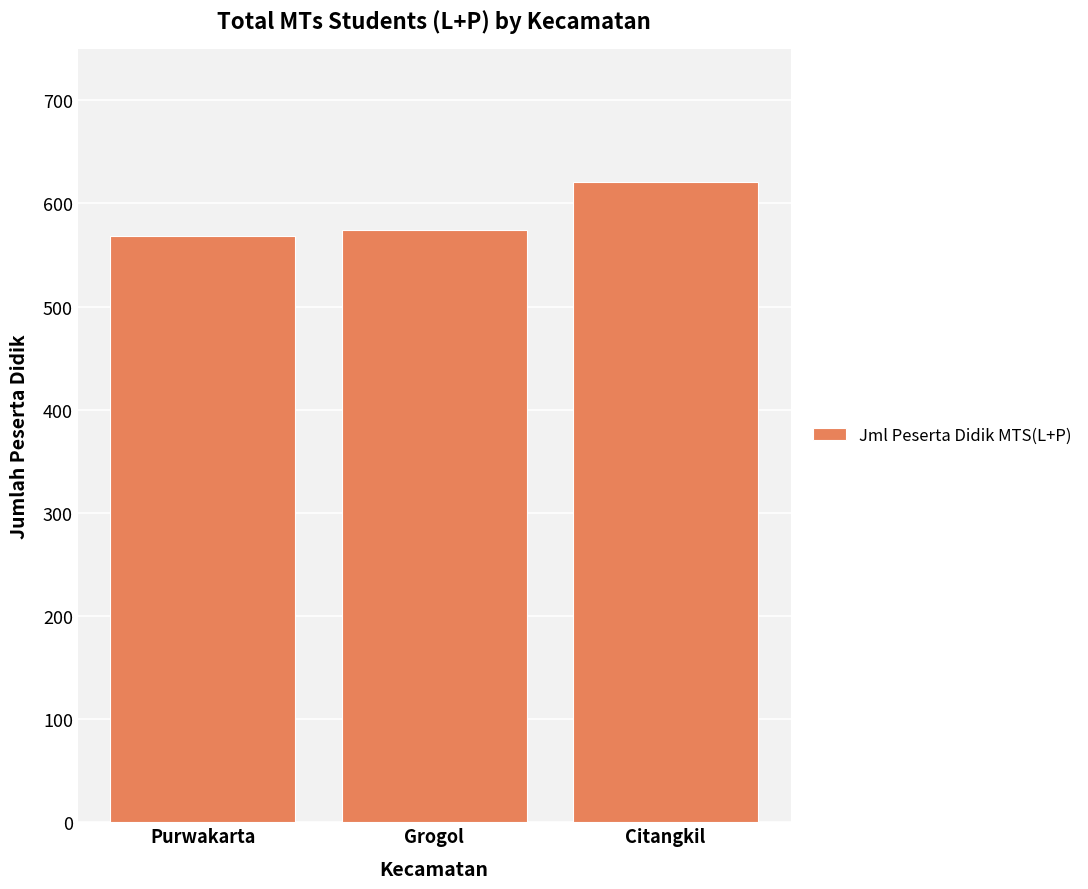

Which category has the lowest value across all series?

Purwakarta